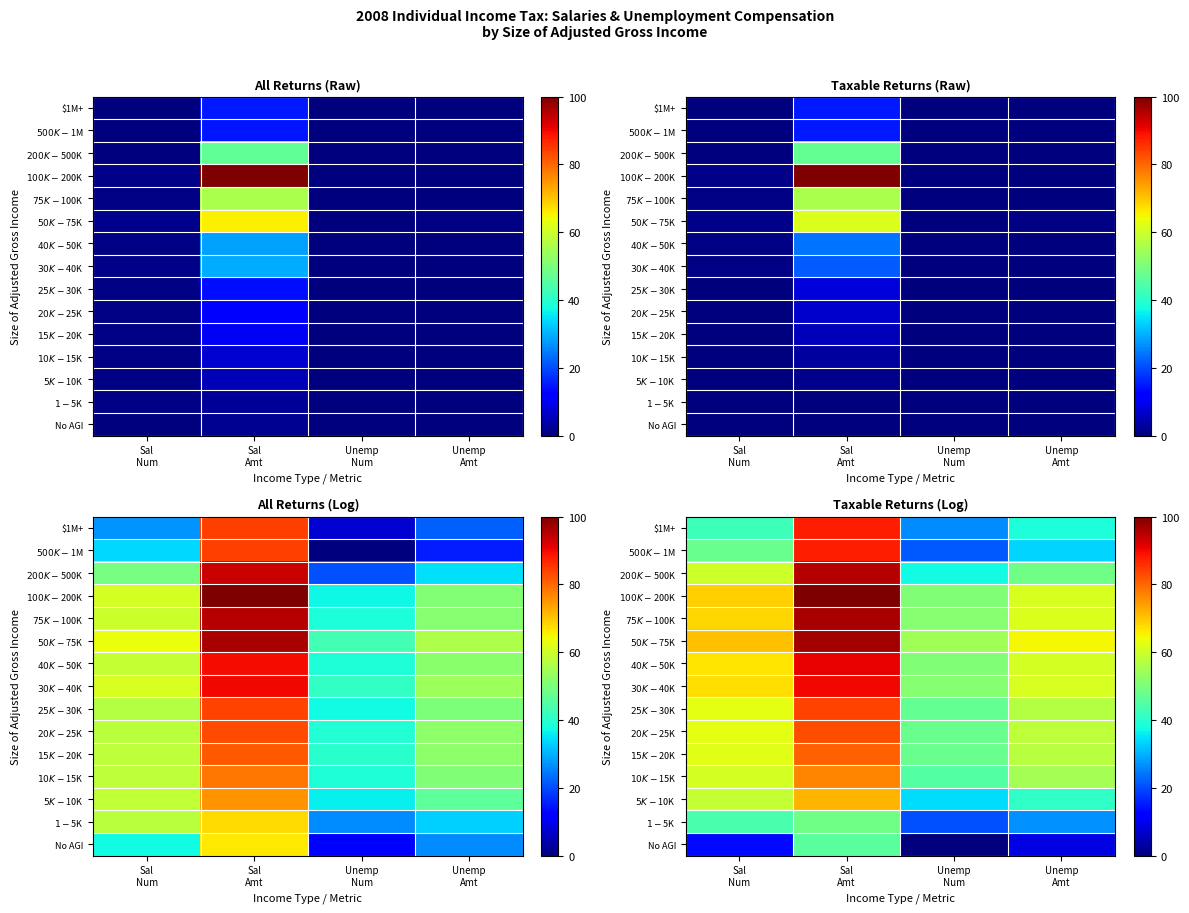

At which label does $200K-$500K reach its peak?

Sal Amt